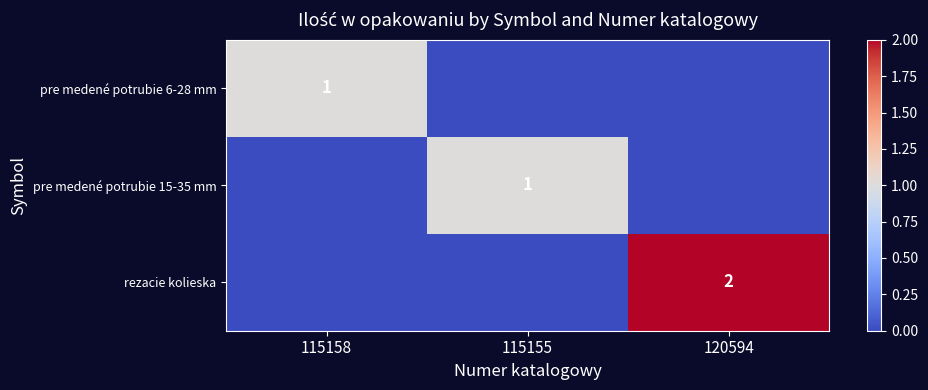

The rezacie kolieska series shows 2 at 120594. True or false?

True